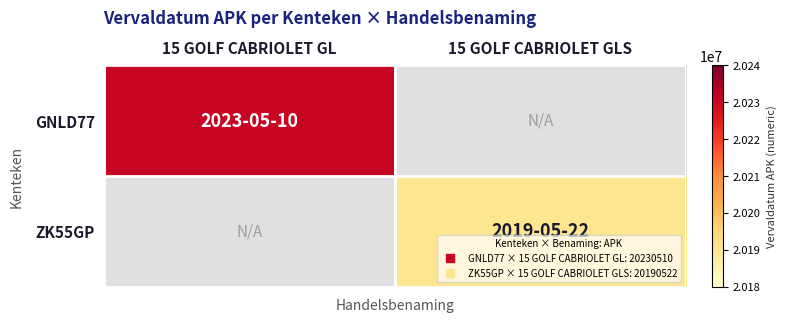

Which series has the widest spread of values?

GNLD77